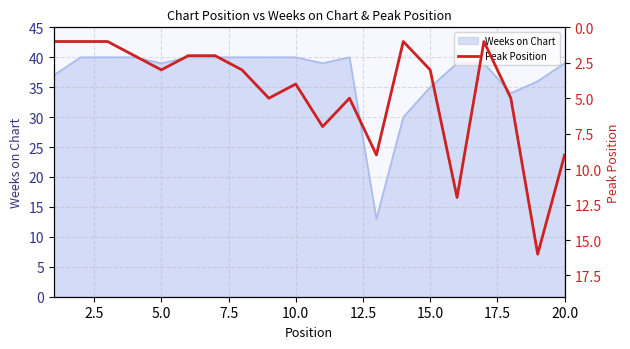

True or false: Weeks on Chart has a value of 39 at 20.0.

True